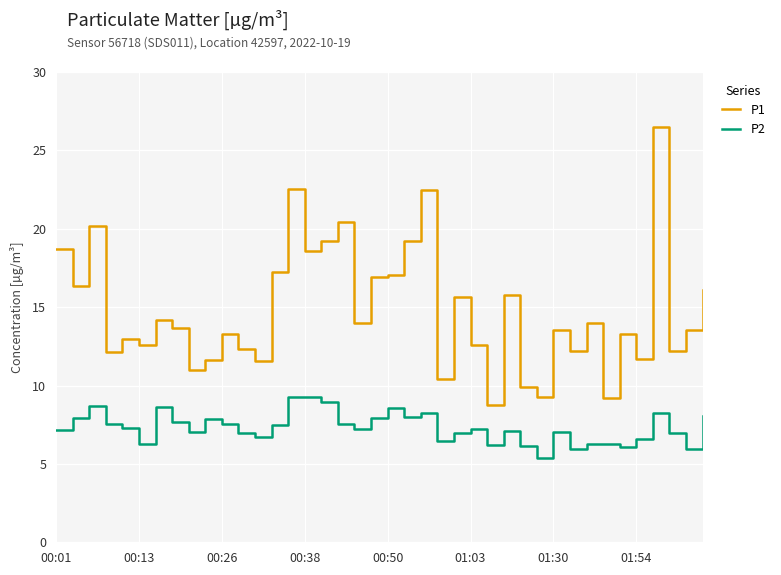

What is the lowest value of the P1 series?

8.7